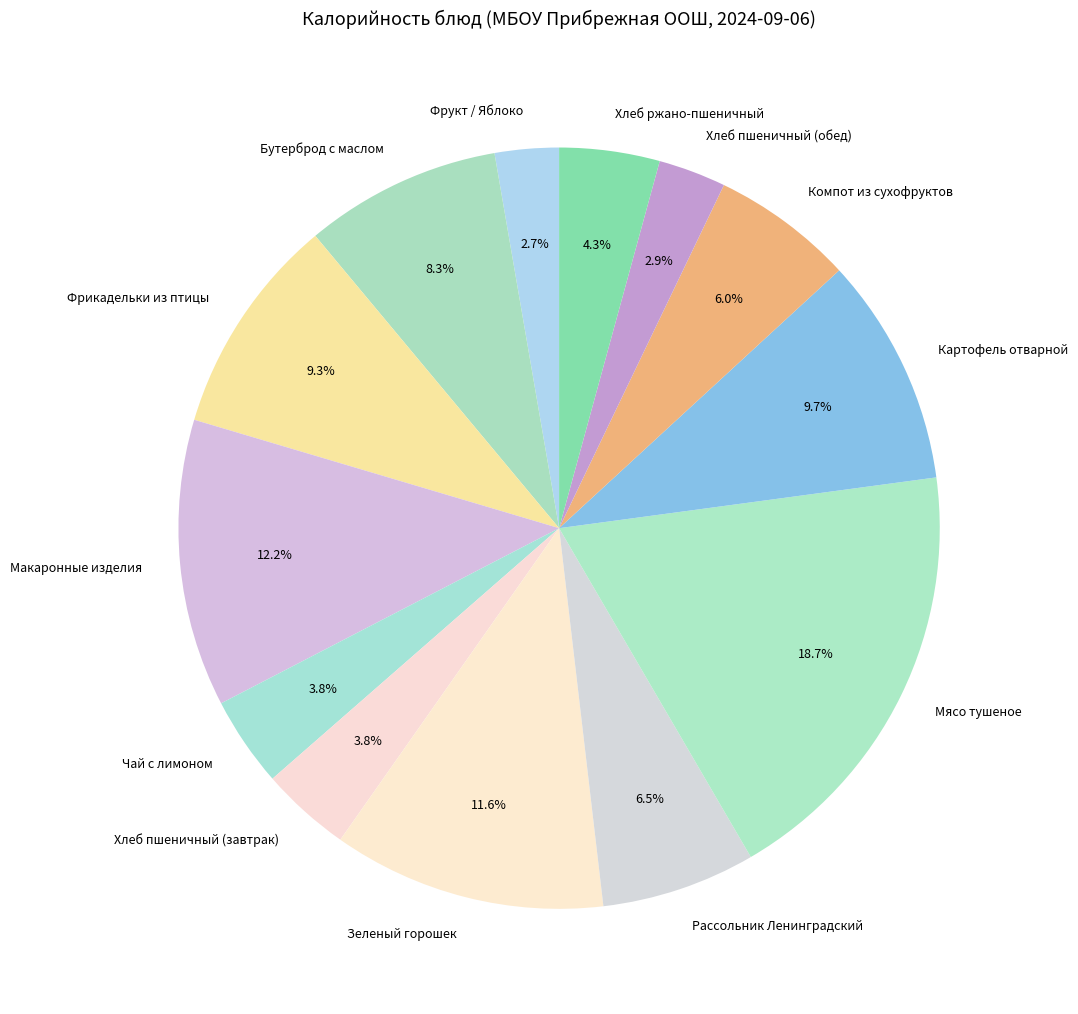

How much of the chart is everything except Рассольник Ленинградский?

93.5%